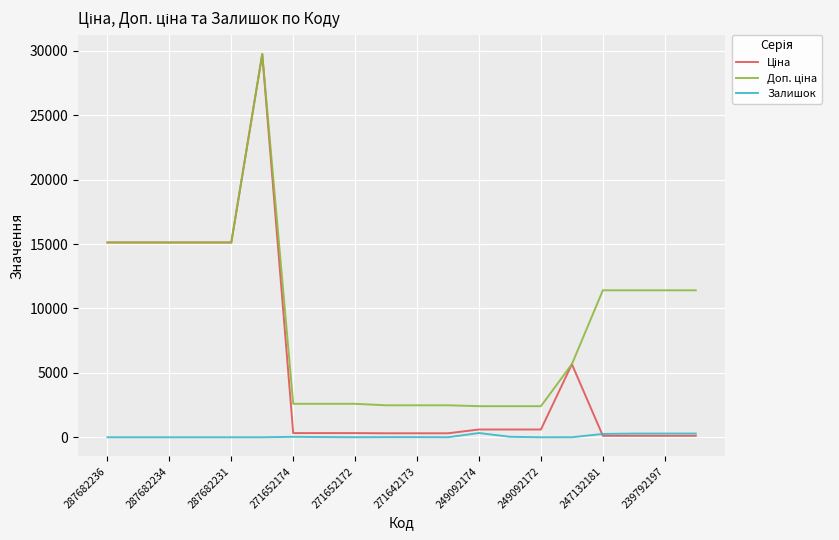

What are all the series names shown in the legend?

Ціна, Доп. ціна, Залишок